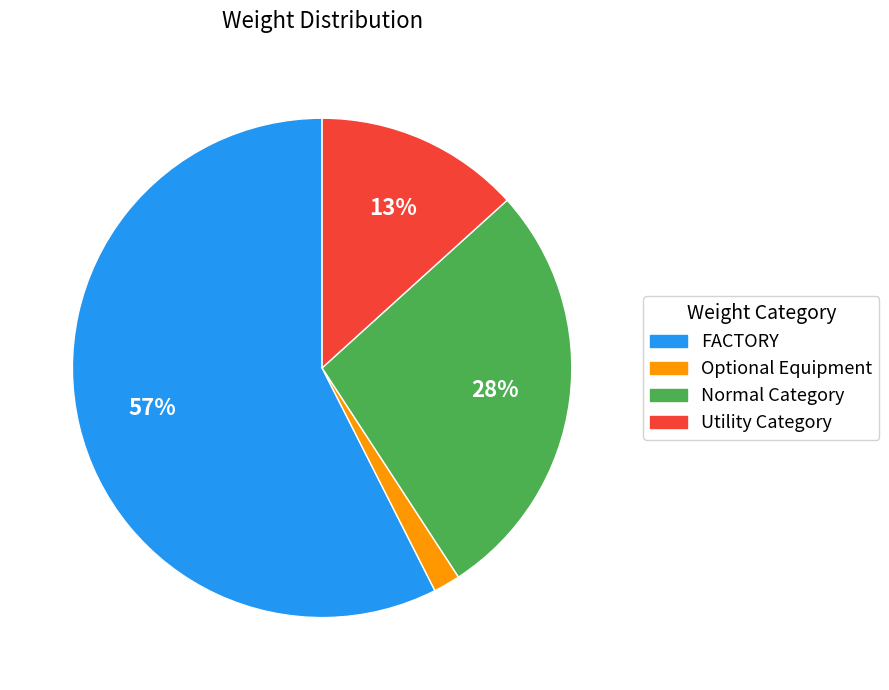

Which slice is the smallest?

Optional Equipment